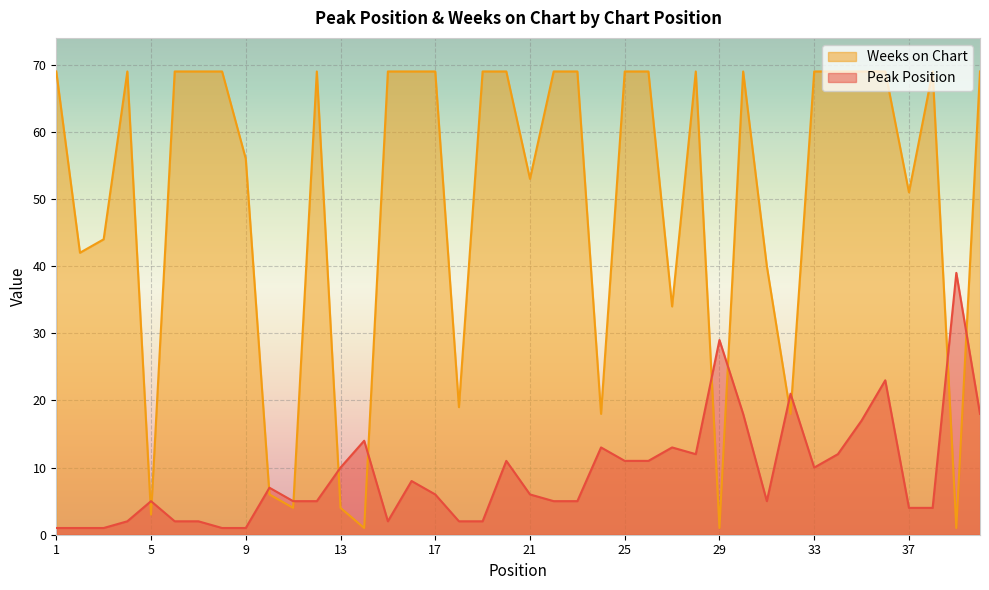

What is the sum of the Weeks on Chart values at 26 and 32?

87